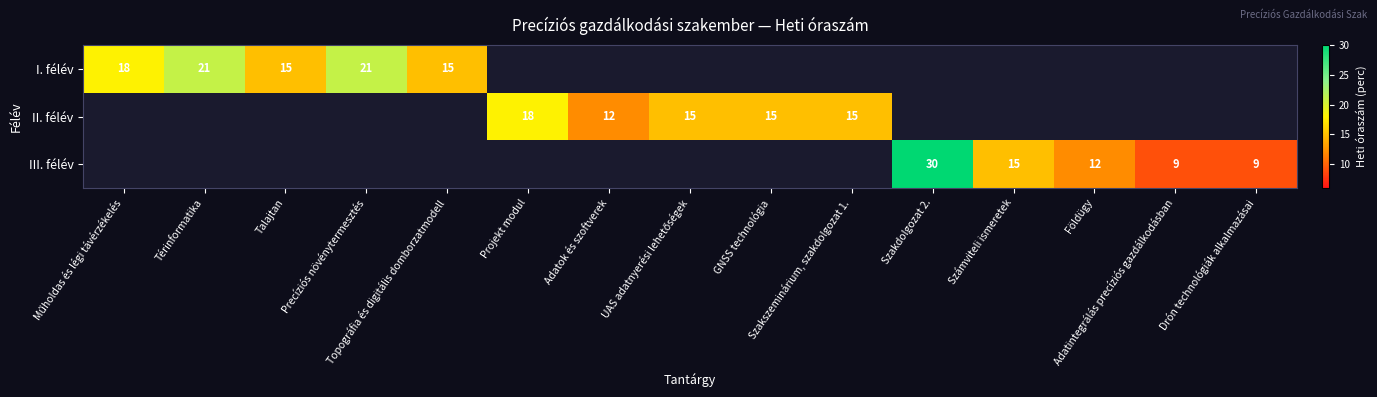

At which category is the sum across all series the highest?

Szakdolgozat 2.